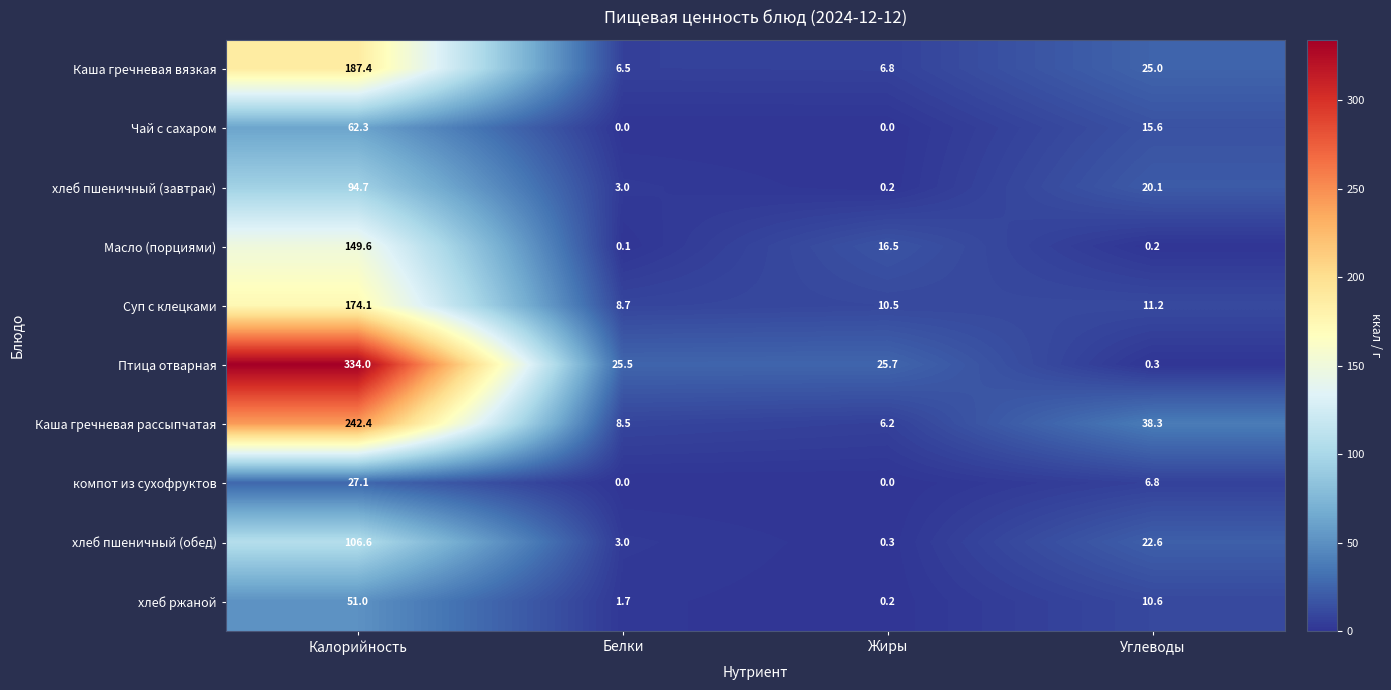

At how many categories does at least one series exceed 298?

1